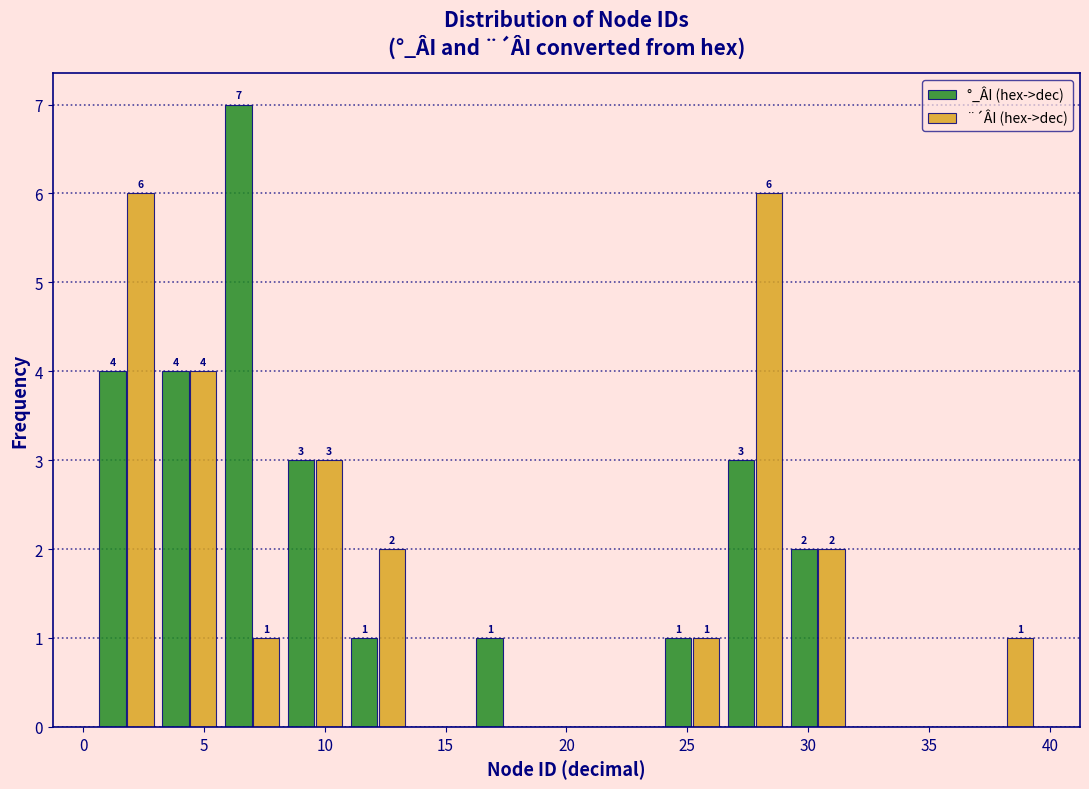

In the °_ÂI (hex->dec) series, which range on the x-axis has the tallest bar?

5.7 to 8.3